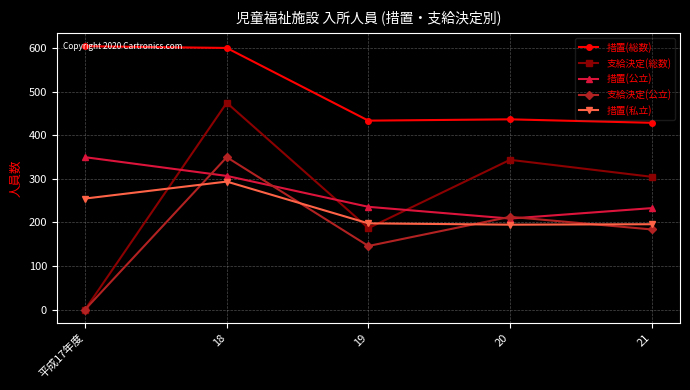

At which label is 支給決定(公立) closest to 175?

21